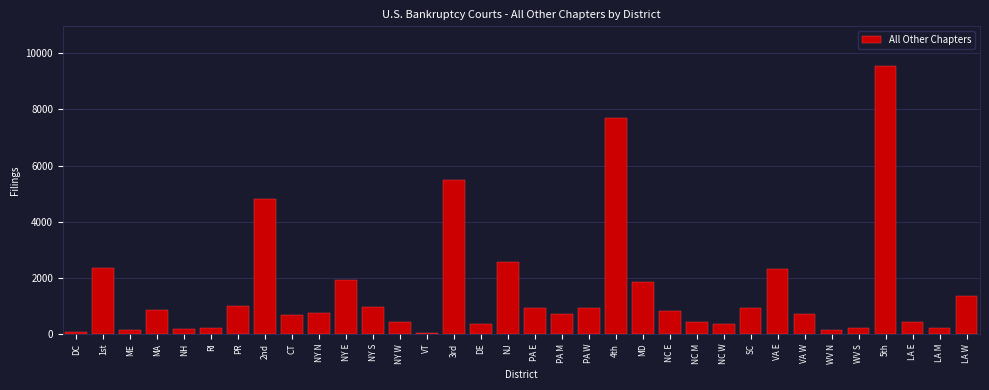

The value at NC W is 347. True or false?

True